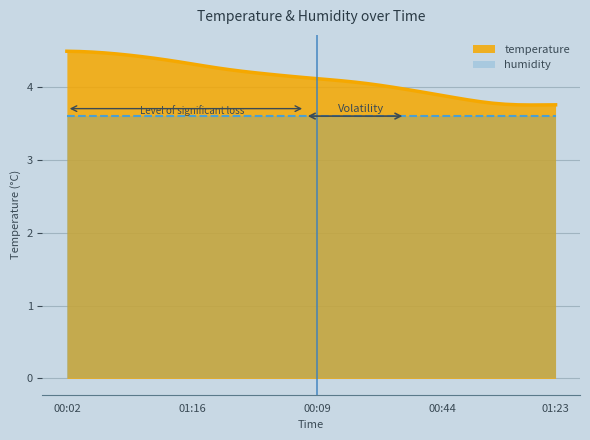

What is the label of the 6th point from the right?

00:56